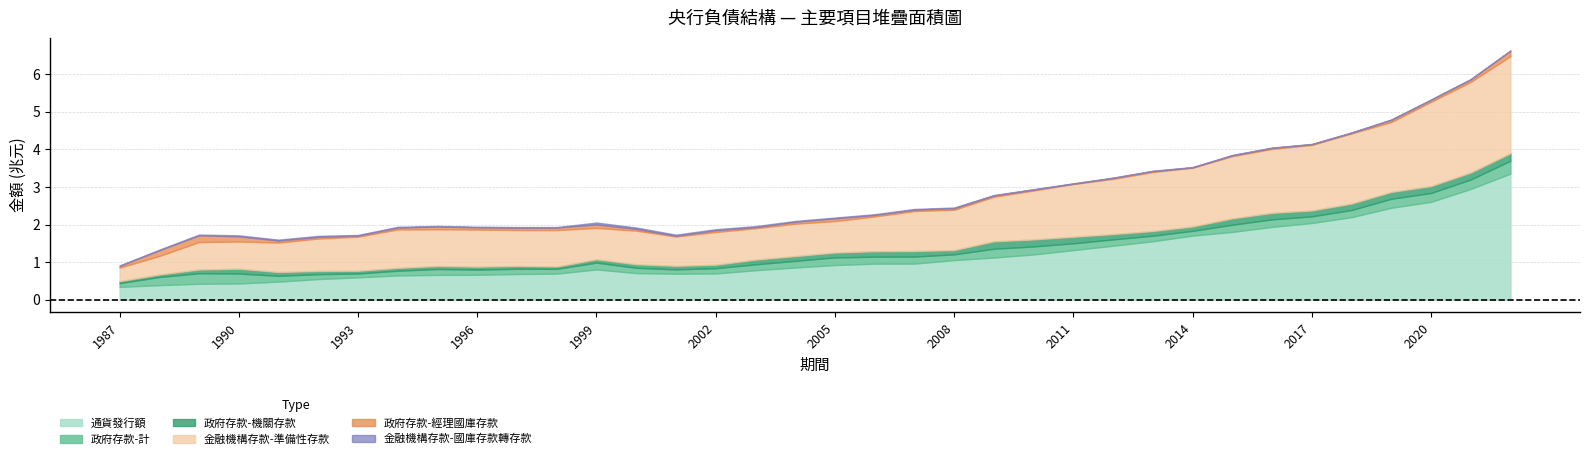

How many data points in 政府存款-計 are above 177637?

17